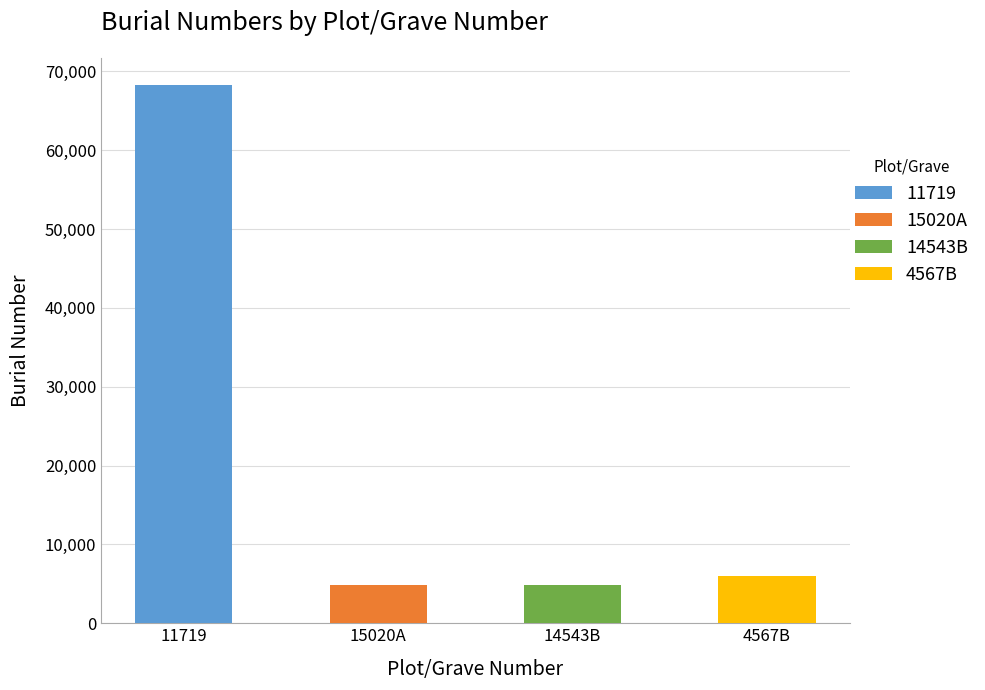

True or false: the data shows 4864 at 14543B.

True